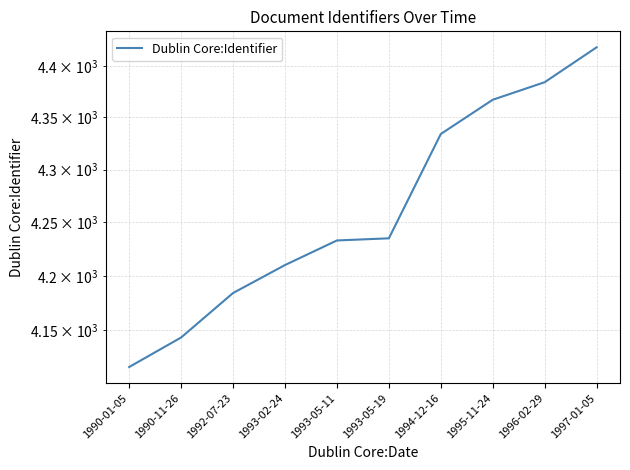

Is it true that the value at 1993-05-11 is 4233?

True